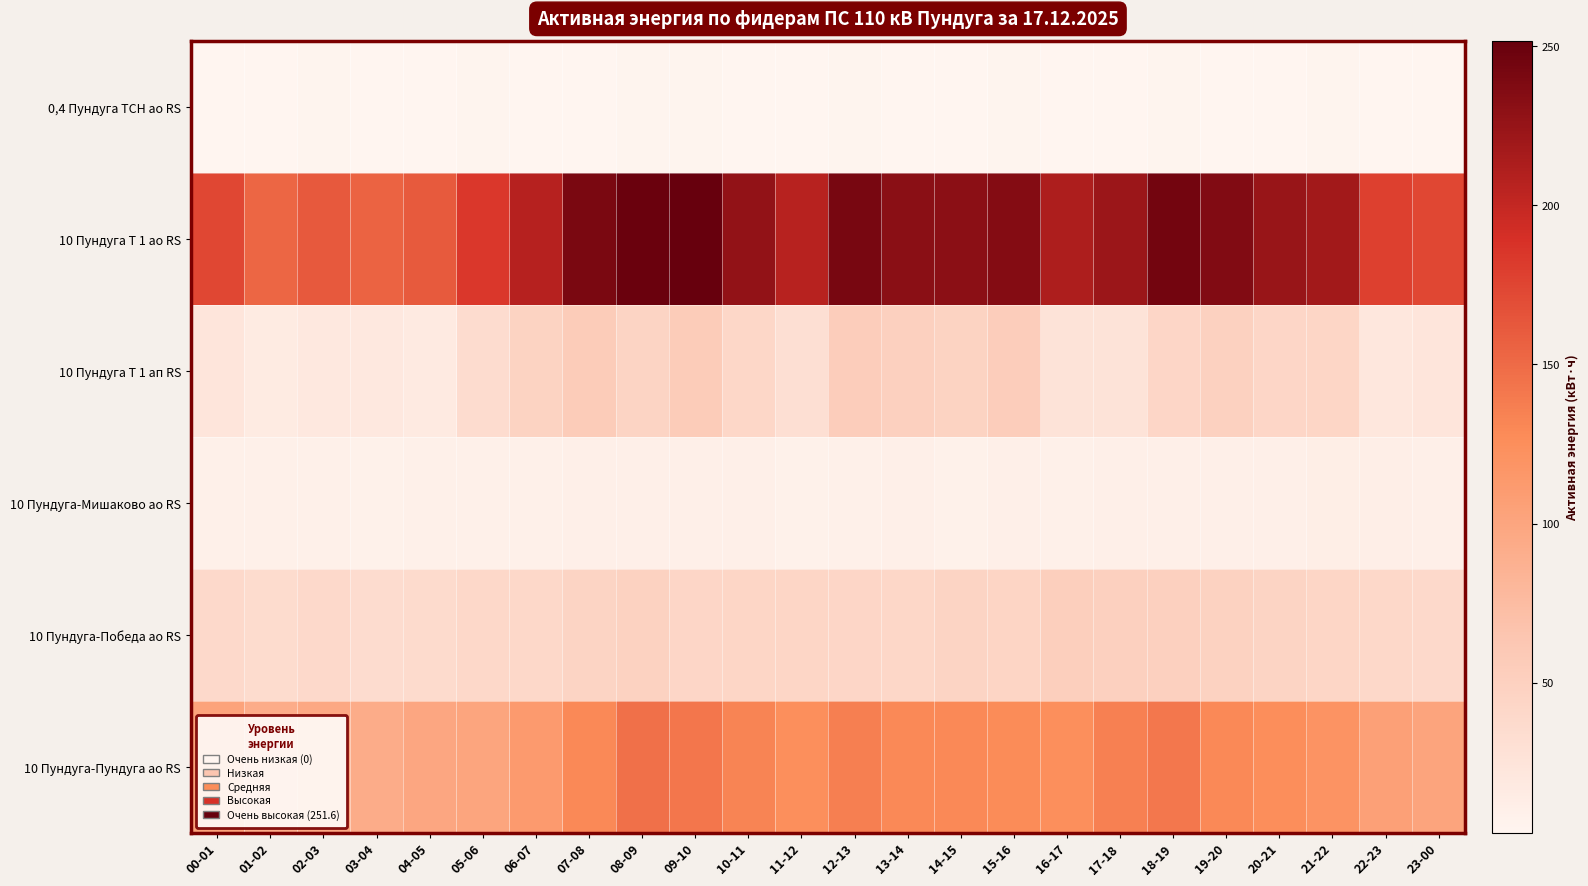

At how many categories does at least one series exceed 105?

24